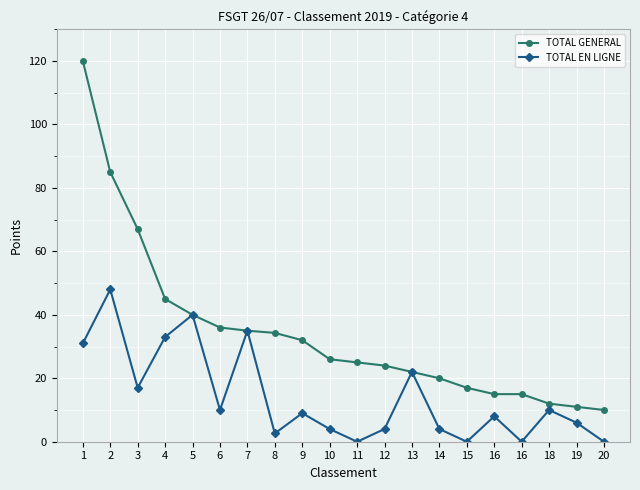

Reading left to right, what are all the values shown in this chart?

TOTAL GENERAL: 1=120.0	2=85.0	3=67.0	4=45.0	5=40.0	6=36.0	7=35.0	8=34.3	9=32.0	10=26.0	11=25.0	12=24.0	13=22.0	14=20.0	15=17.0	16=15.0	16=15.0	18=12.0	19=11.0	20=10.0
TOTAL EN LIGNE: 1=31.0	2=48.0	3=17.0	4=33.0	5=40.0	6=10.0	7=35.0	8=2.6	9=9.0	10=4.0	11=0.0	12=4.0	13=22.0	14=4.0	15=0.0	16=8.0	16=0.0	18=10.0	19=6.0	20=0.0